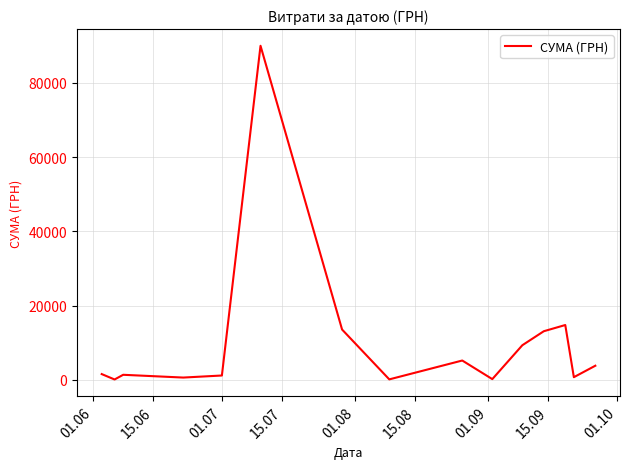

What is the greatest value displayed?

90000.0